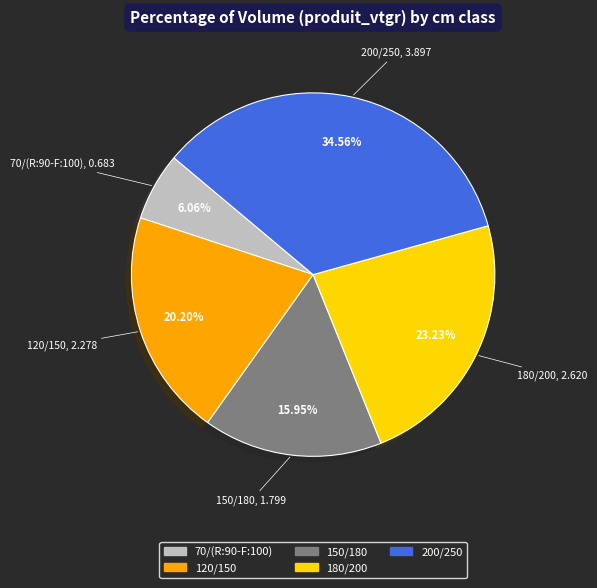

To the nearest percent, what is the combined percentage of 200/250 and 180/200?

58%